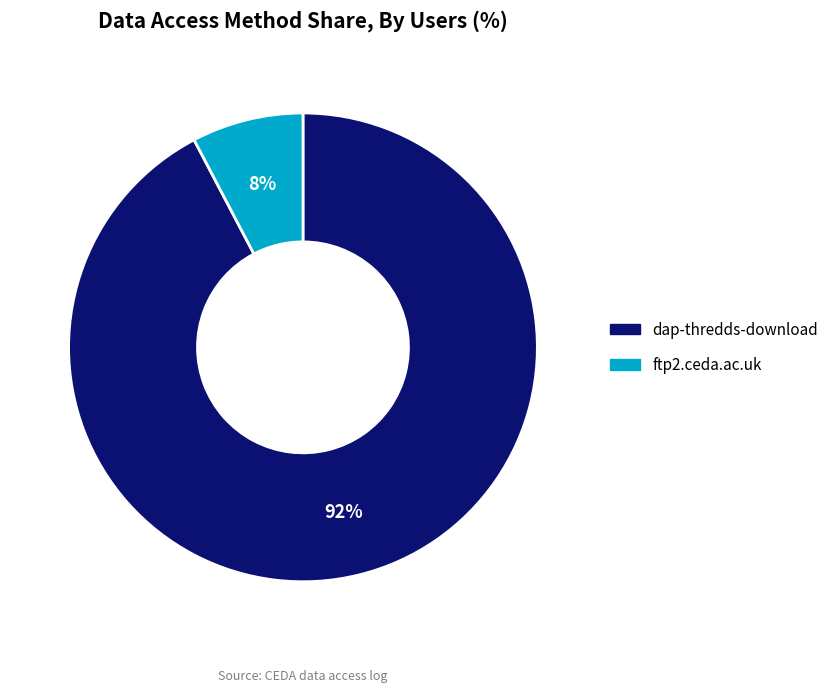

How many slices are in this pie chart?

2